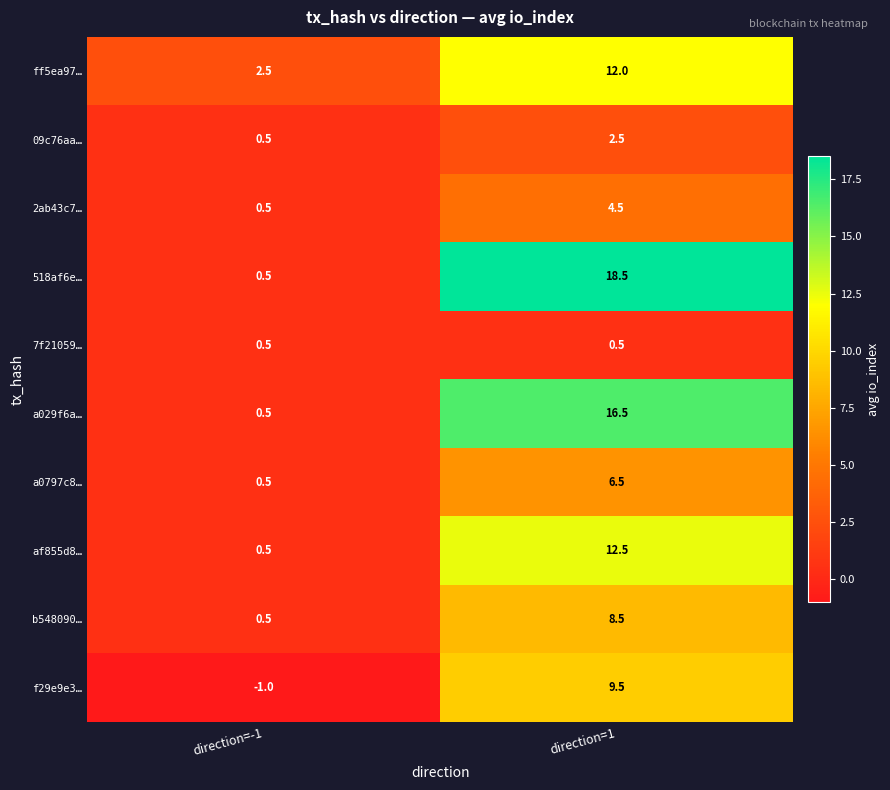

What is the difference between the highest and lowest values at direction=1?

18.0